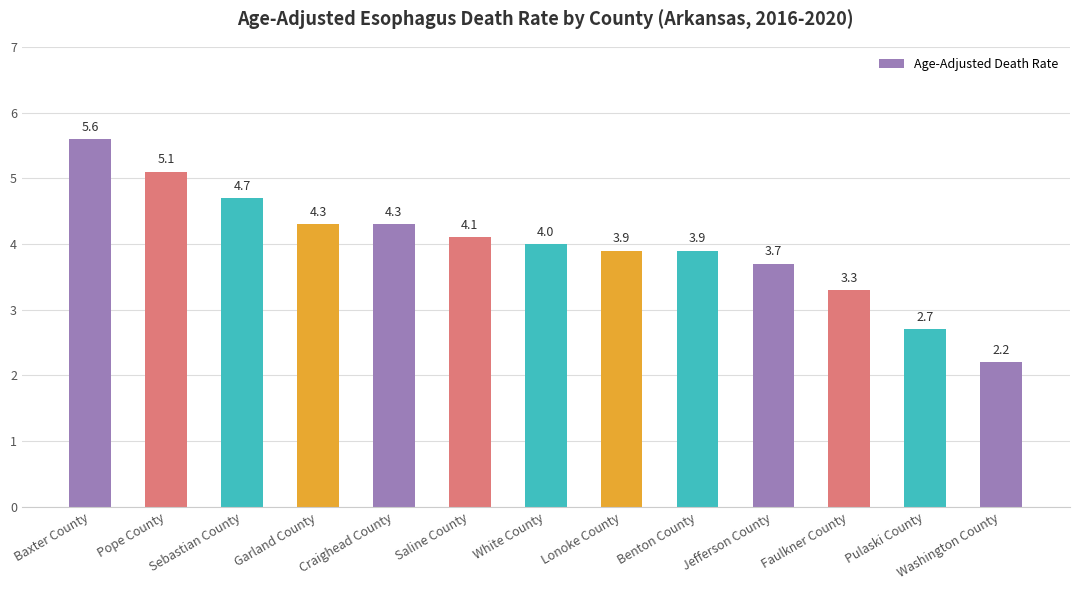

What is the label of the 8th bar from the right?

Saline County